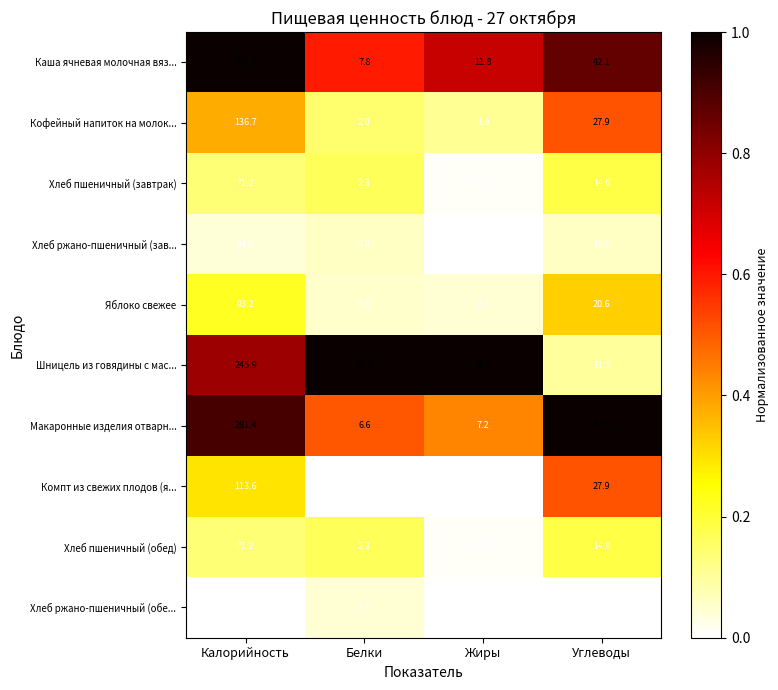

What is the difference between the maximum and second lowest values in the Хлеб ржано-пшеничный (обе... series?

32.9